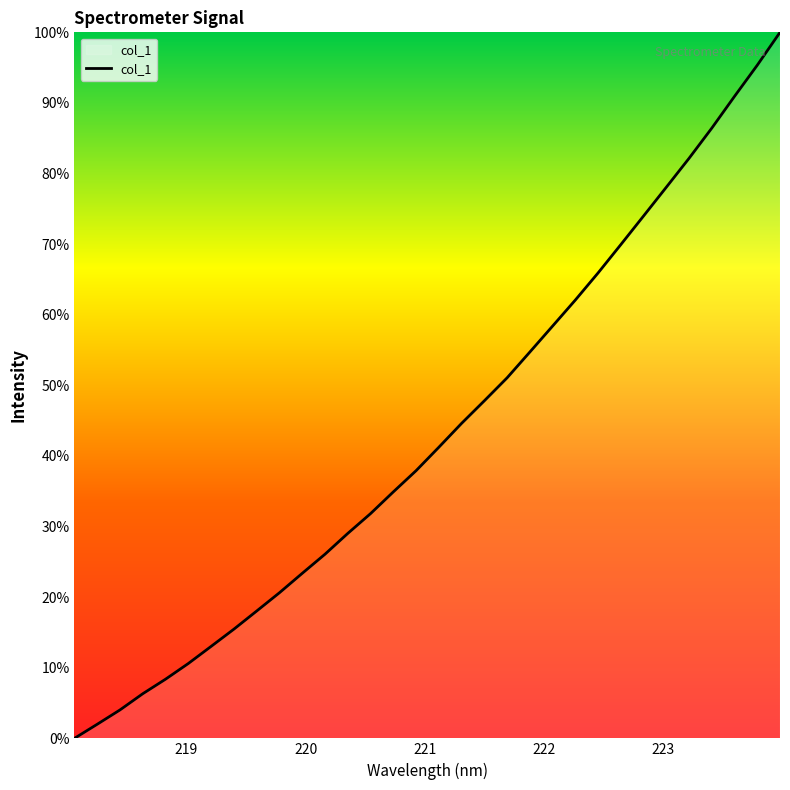

How many lines are shown in the chart?

1